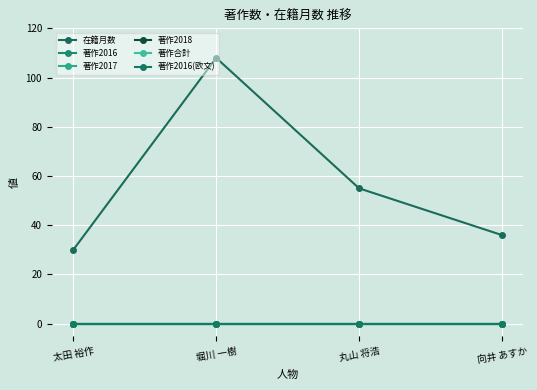

Between 太田 裕作 and 丸山 将浩, which series saw the biggest shift?

在籍月数